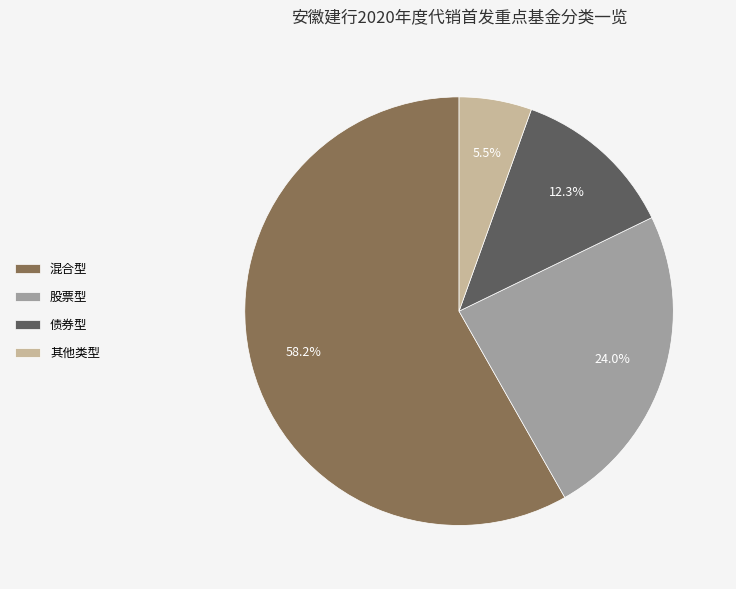

What is the smallest slice in the pie chart?

其他类型